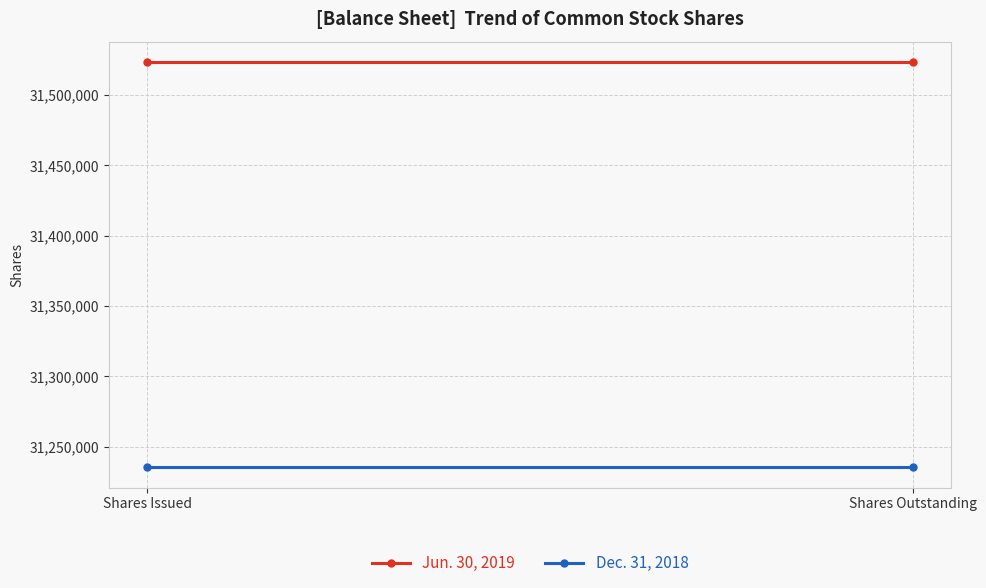

What is the average value of the Dec. 31, 2018 series?

31235458